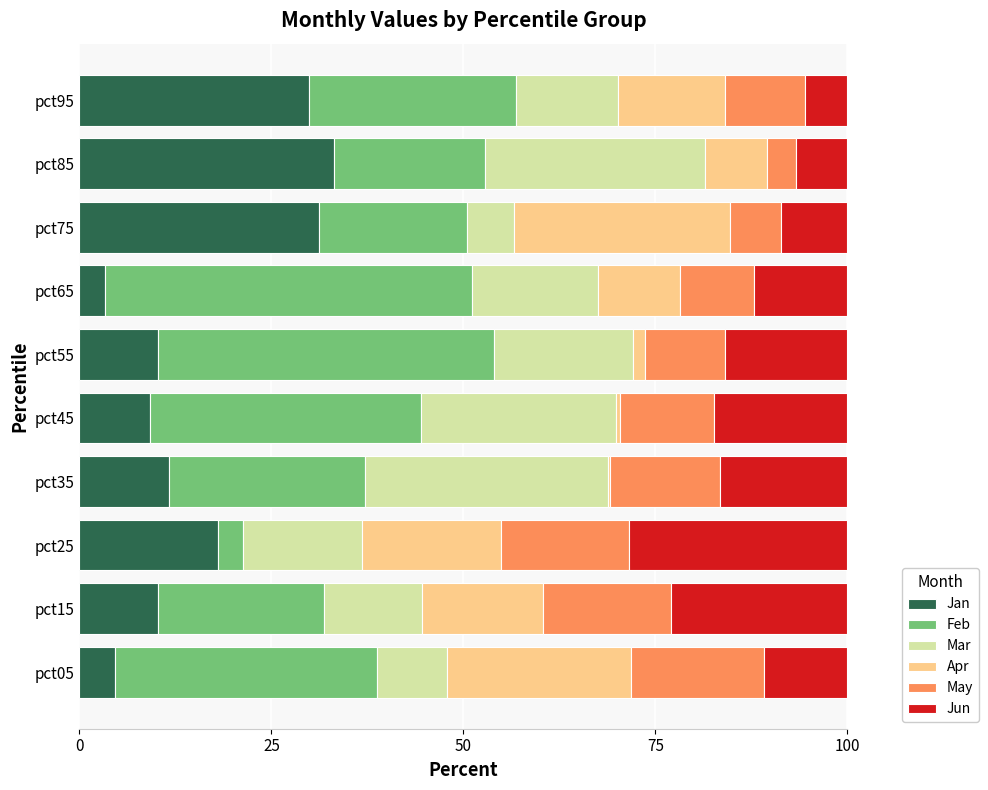

What is the total value across all series at pct65?

100.0